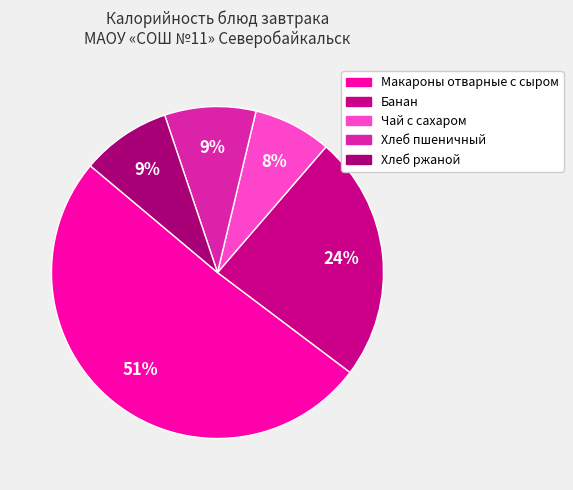

How many segments does this pie chart have?

5